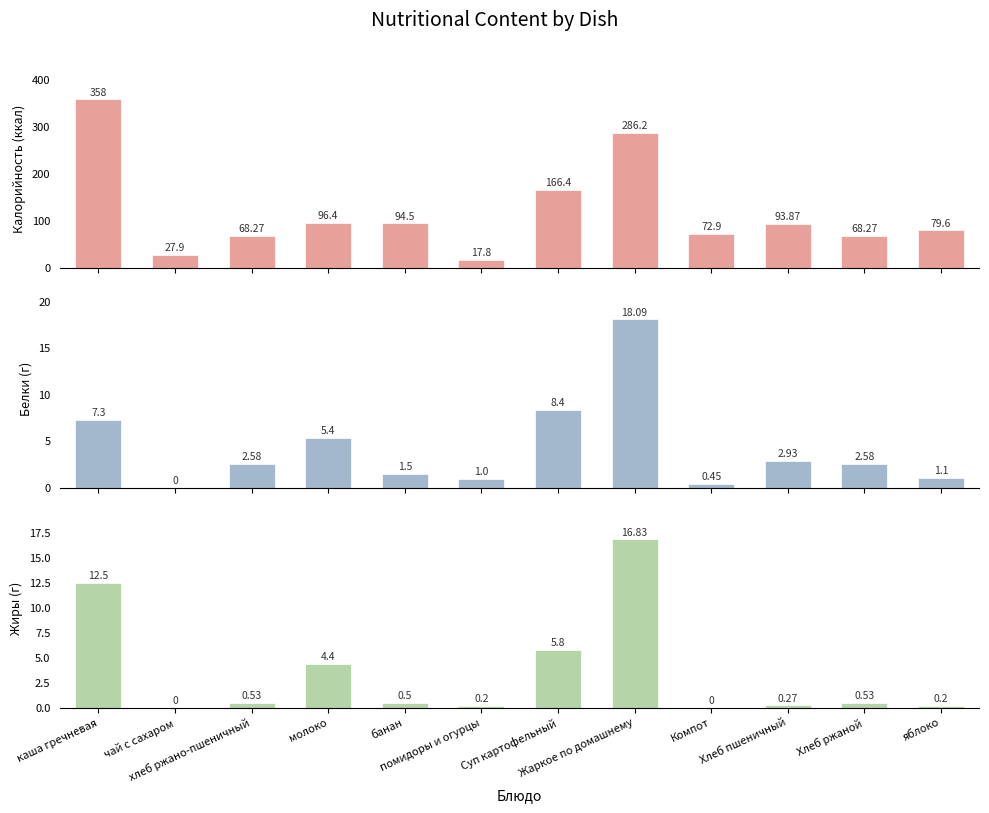

What are all the series names shown in the legend?

Калорийность, Белки, Жиры